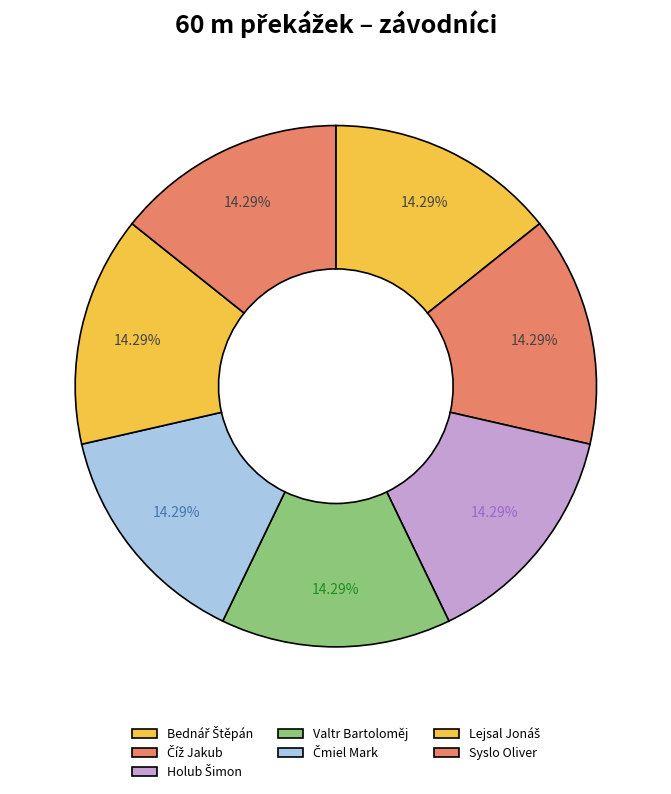

How many segments does this pie chart have?

7